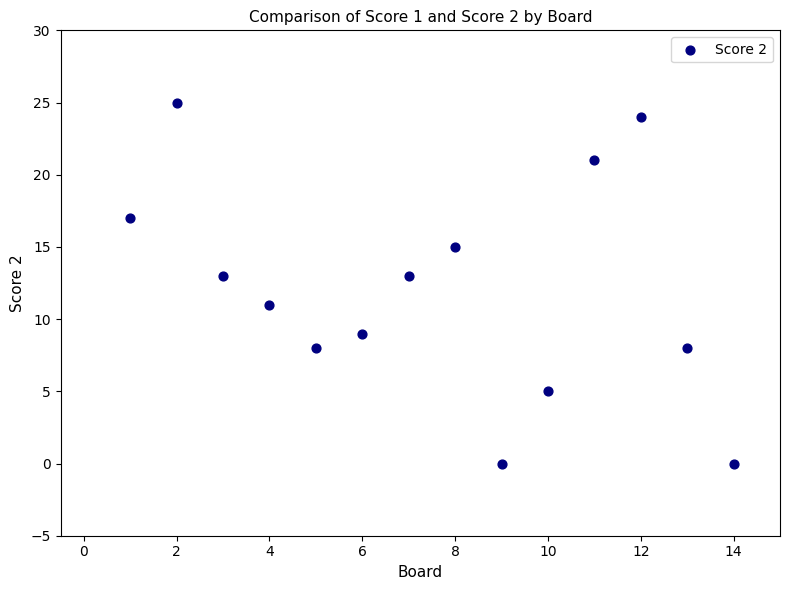

What is the range of X values (max minus min)?

13